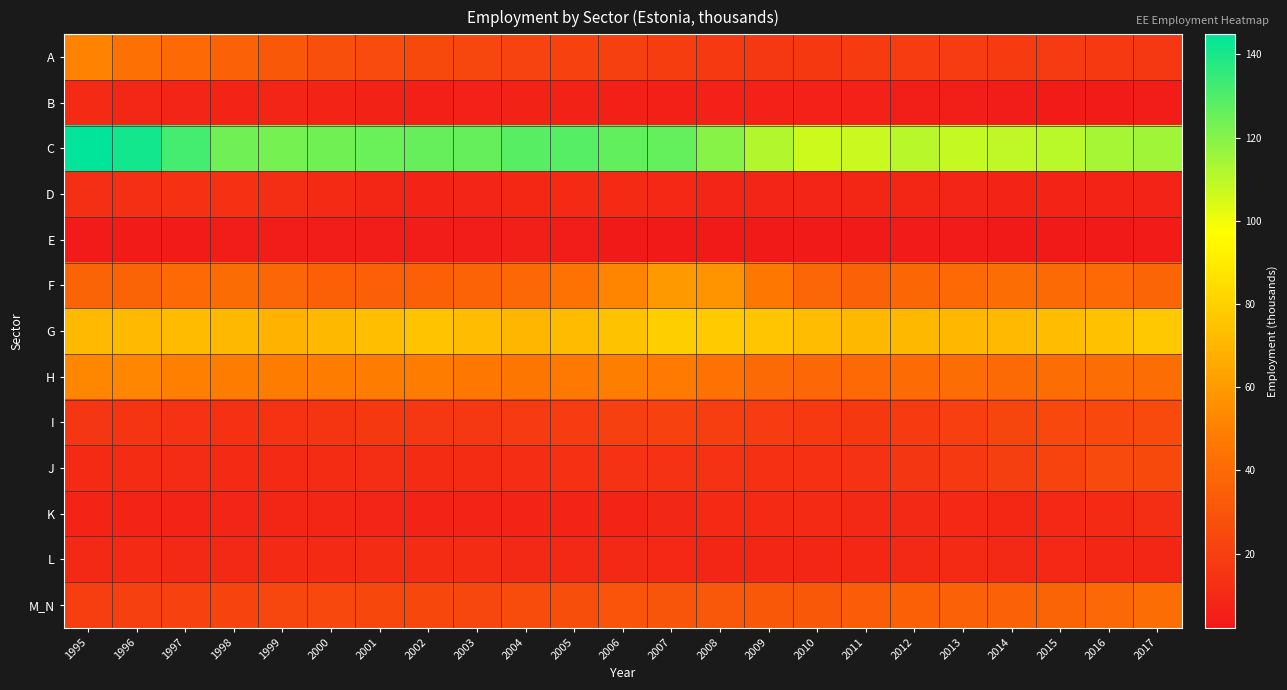

What is the spread (max minus min) of values at 2017?

111.4